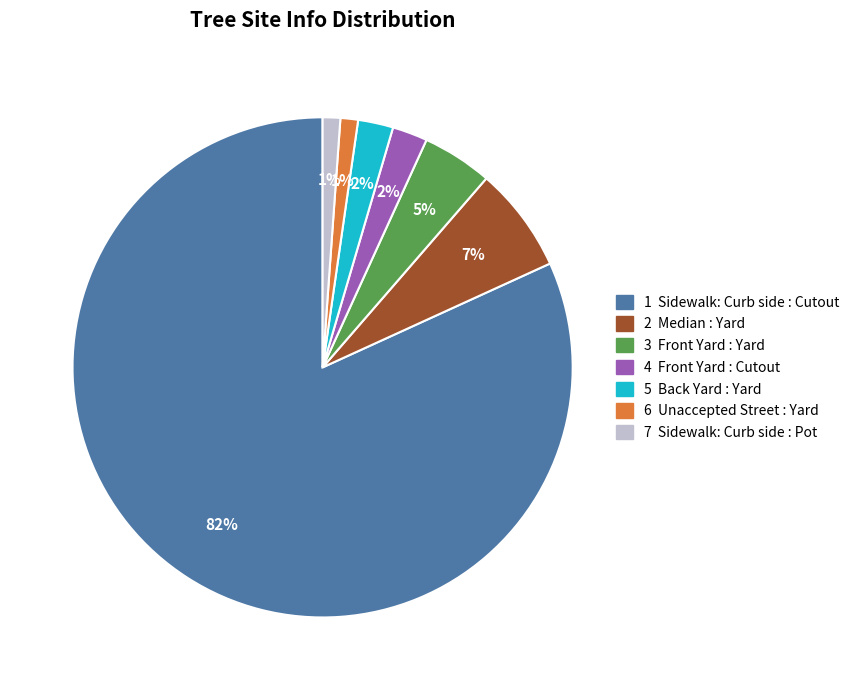

To the nearest percent, what is the difference between the largest and smallest slice percentages?

81%